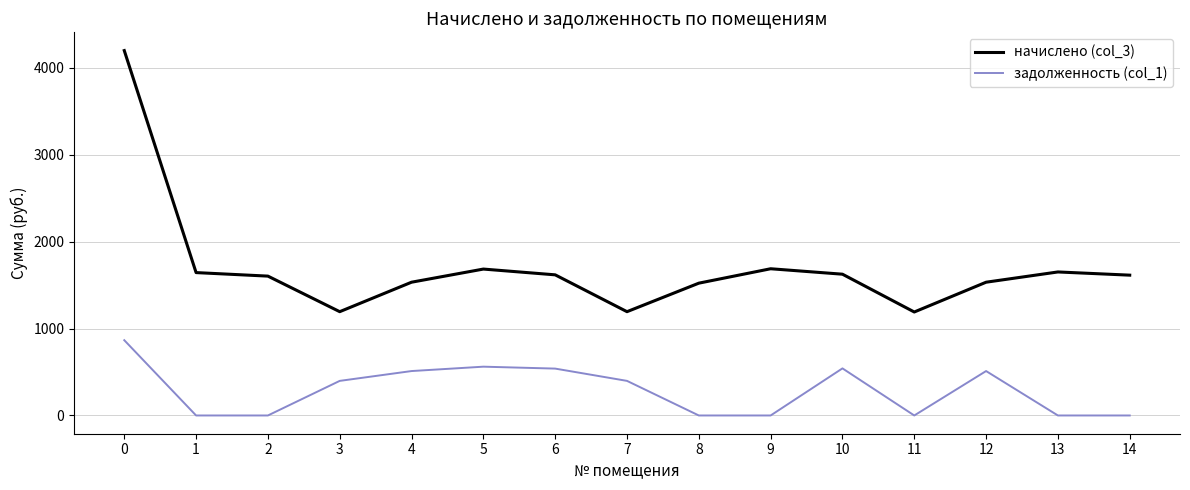

What is the difference between the задолженность (col_1) values at 10 and 7?

143.8